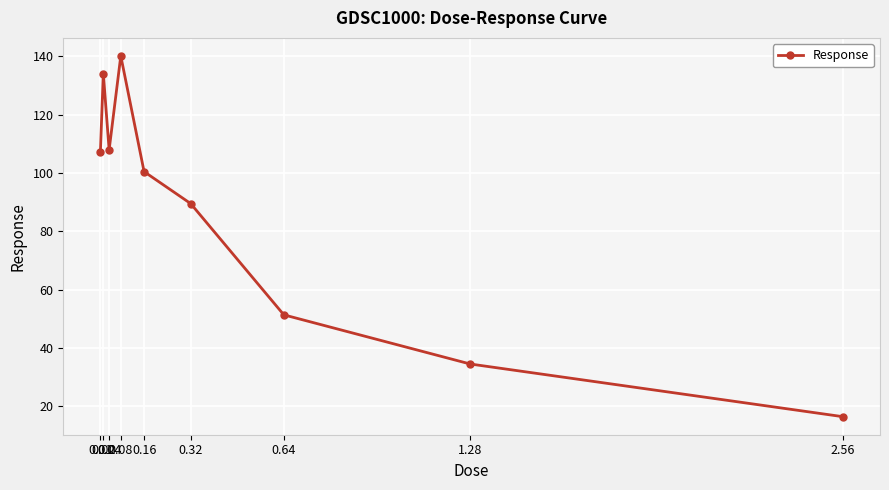

What is the difference between the second highest and minimum values?

117.7